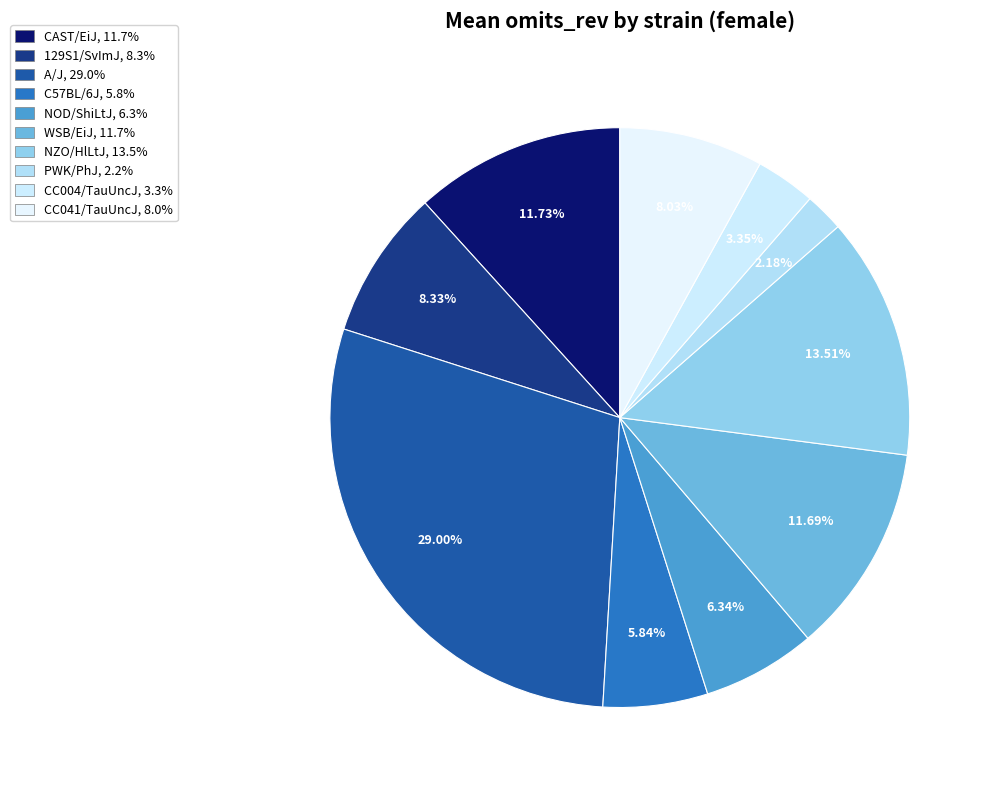

How many segments does this pie chart have?

10